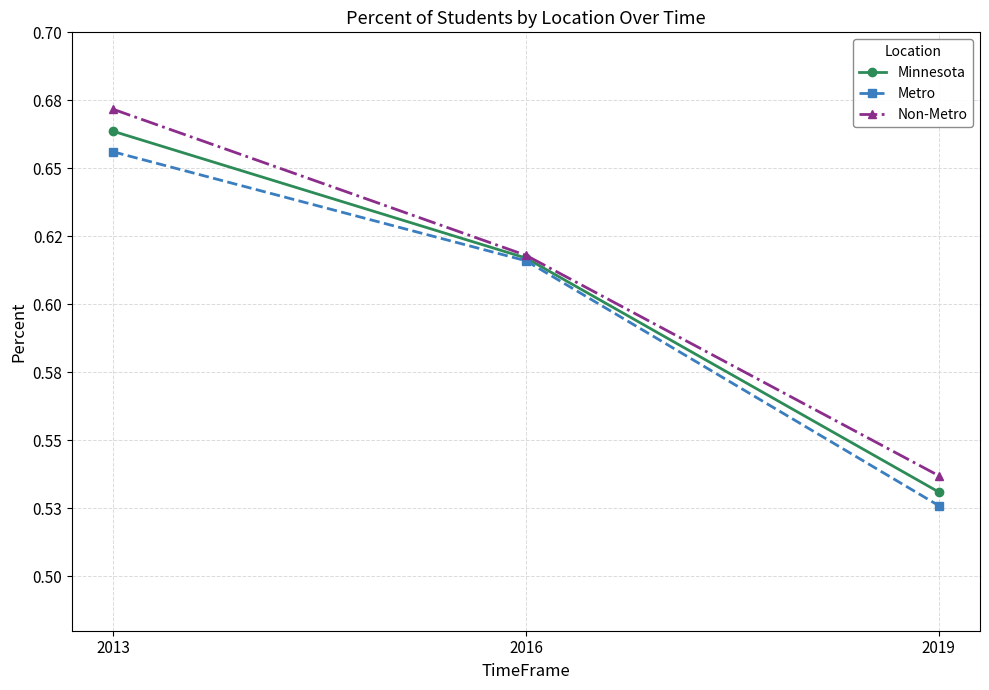

List the series in order of their peak value, highest first.

Non-Metro, Minnesota, Metro